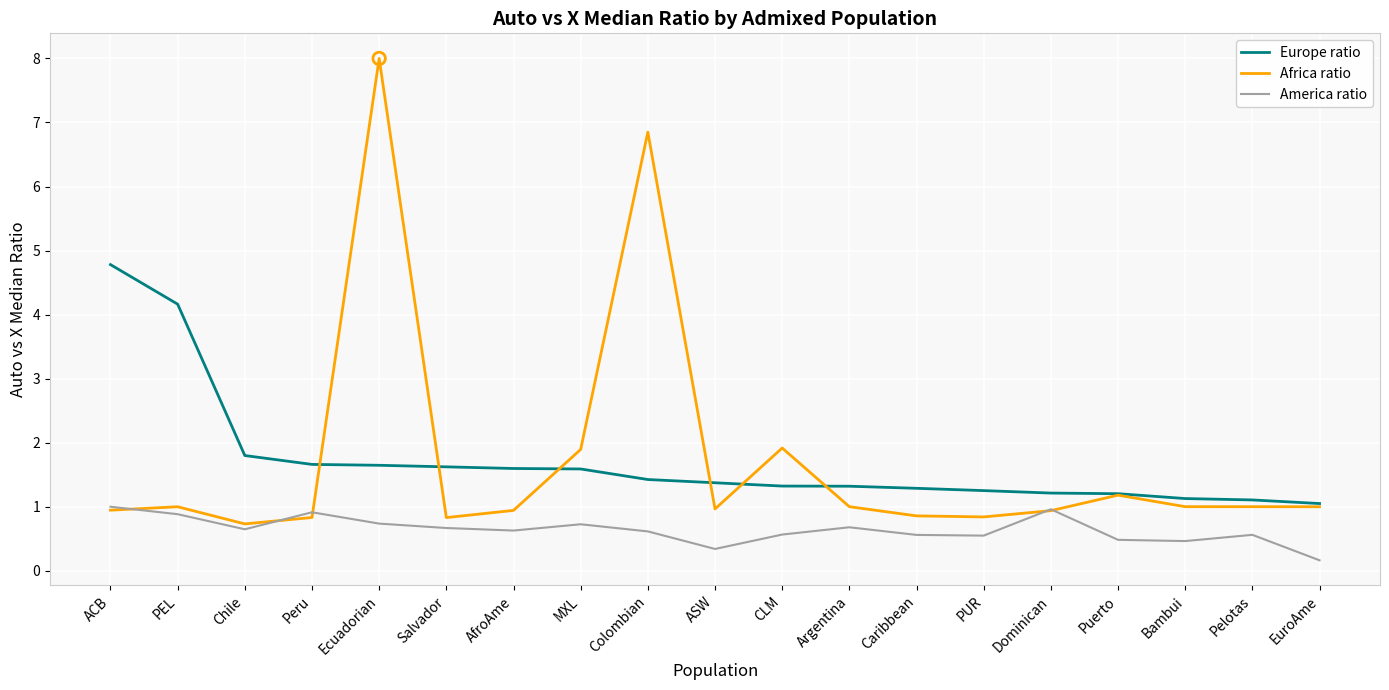

Is the value of Africa ratio at PEL greater than the value of America ratio at PEL?

Yes